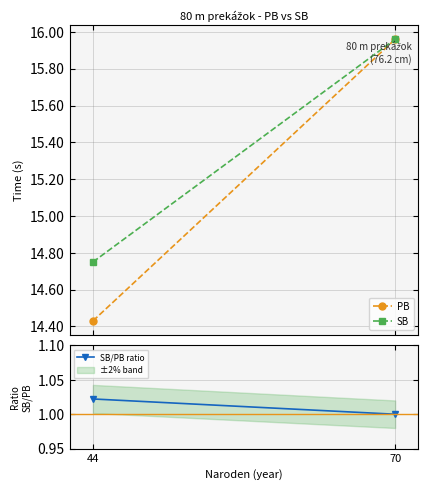

What is the approximate value of SB/PB ratio at 44?

1.0